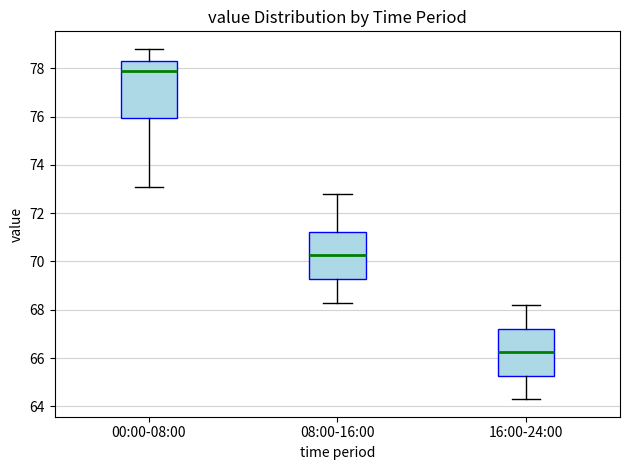

Where does the upper whisker of the box for 00:00-08:00 end on the y-axis? The values are not printed on the chart, so give them approximately, as read against the axis.

78.8